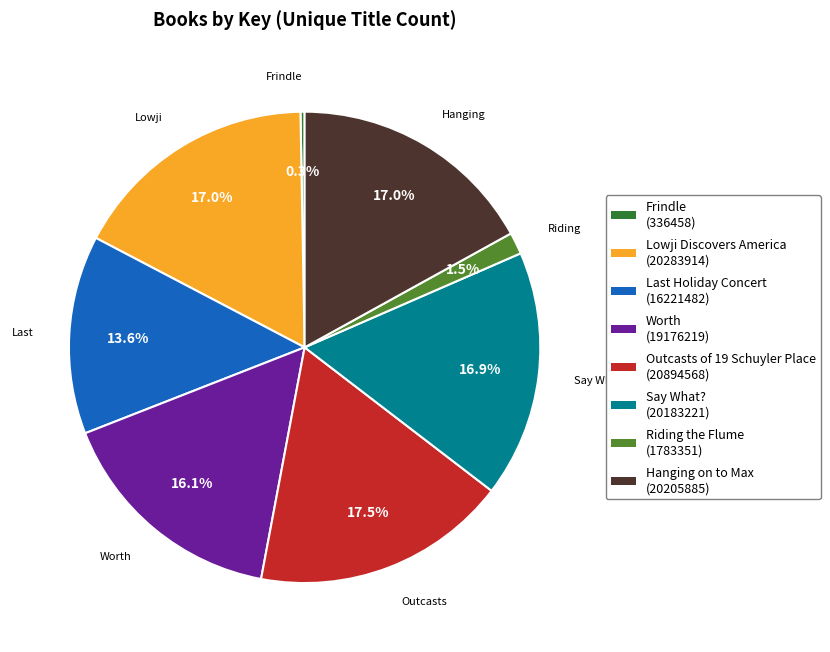

Is there a majority slice in this chart?

No